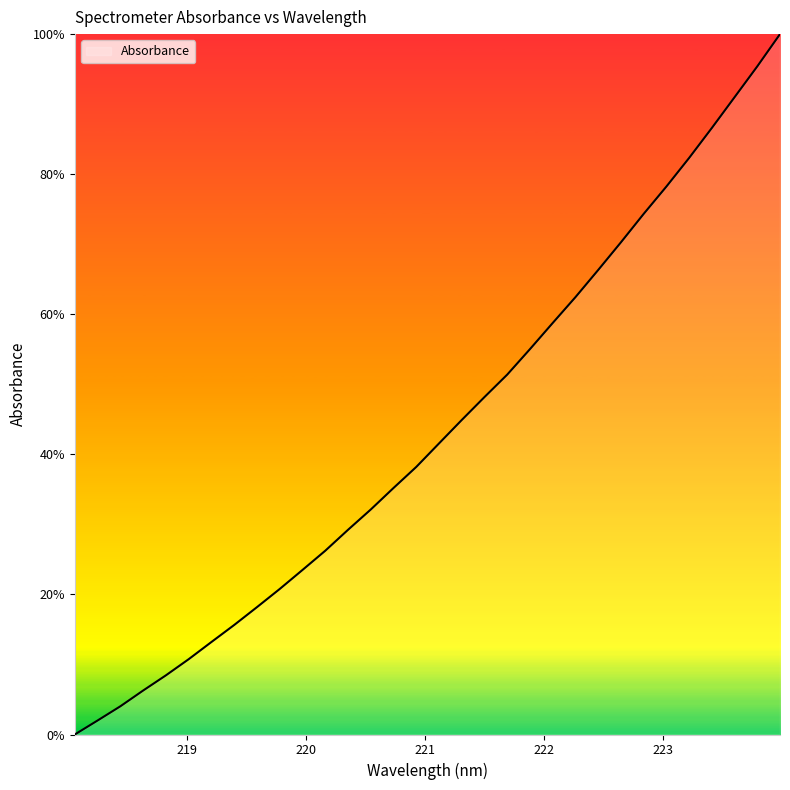

What is the difference between the maximum and minimum values?

100.0